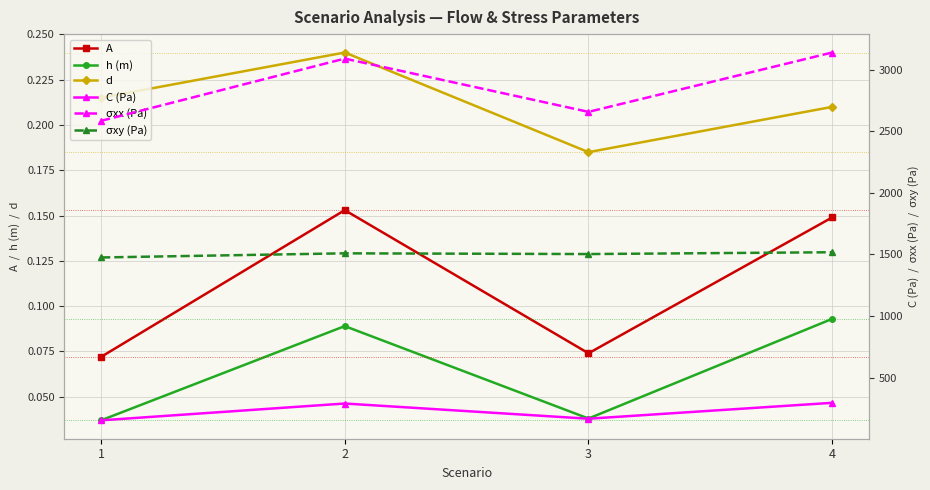

Where is the first local minimum for σxx (Pa)?

3